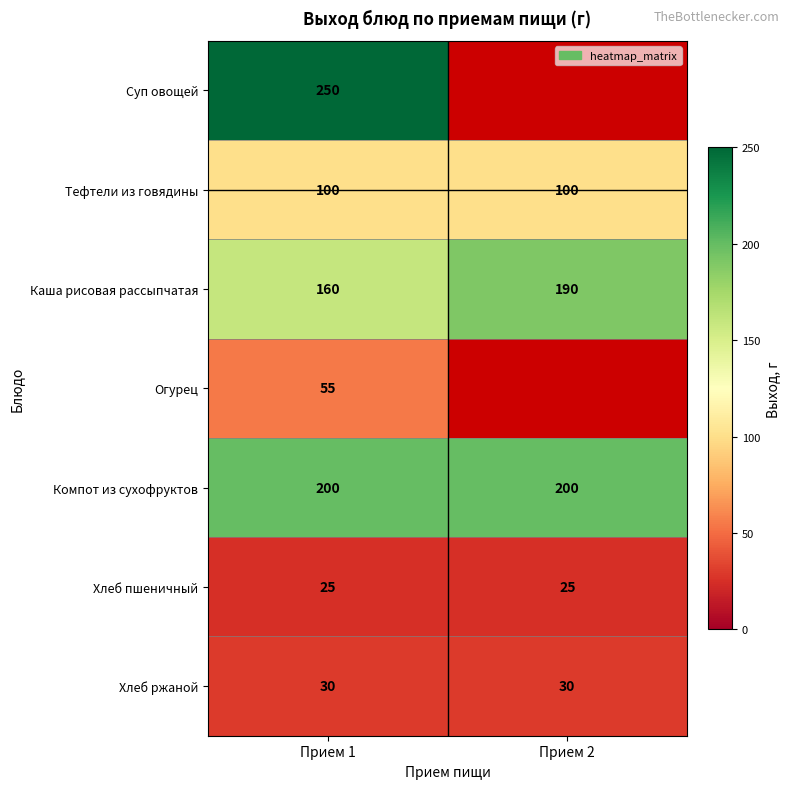

What is the difference between the highest and lowest values at Прием 1?

225